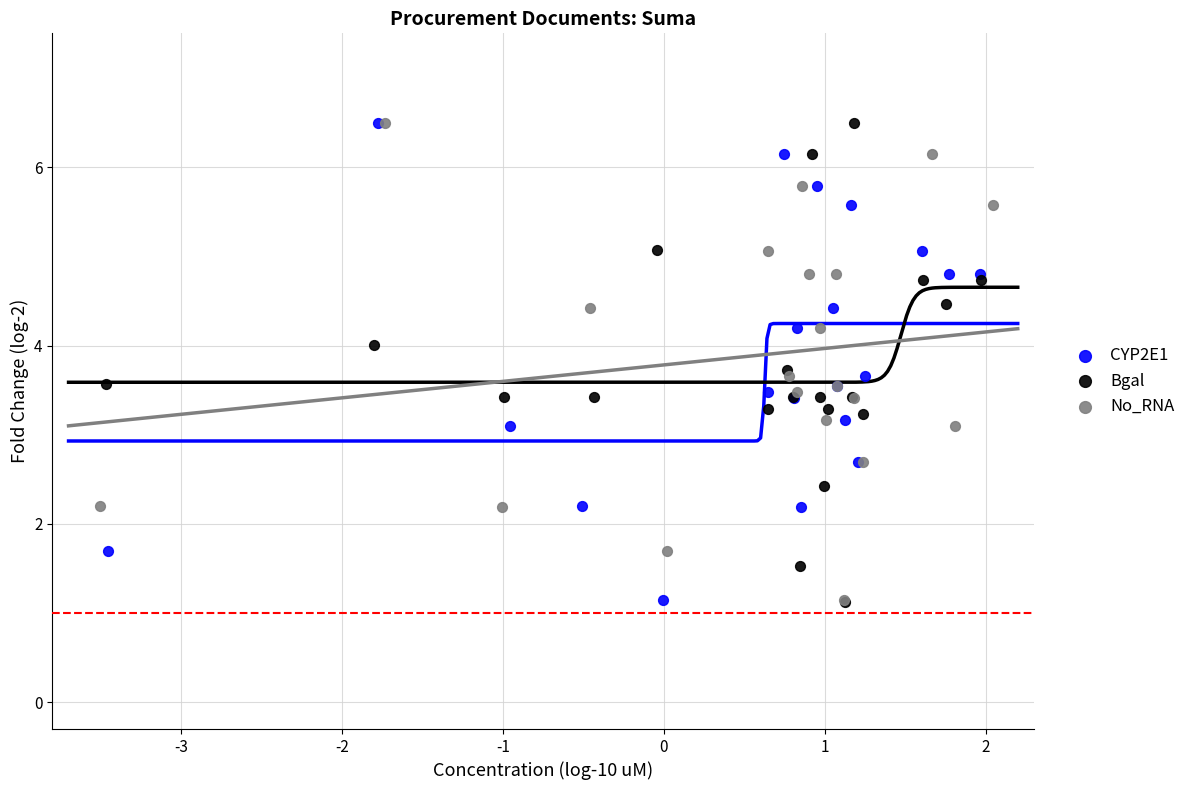

What are all the series names shown in the legend?

CYP2E1, Bgal, No_RNA